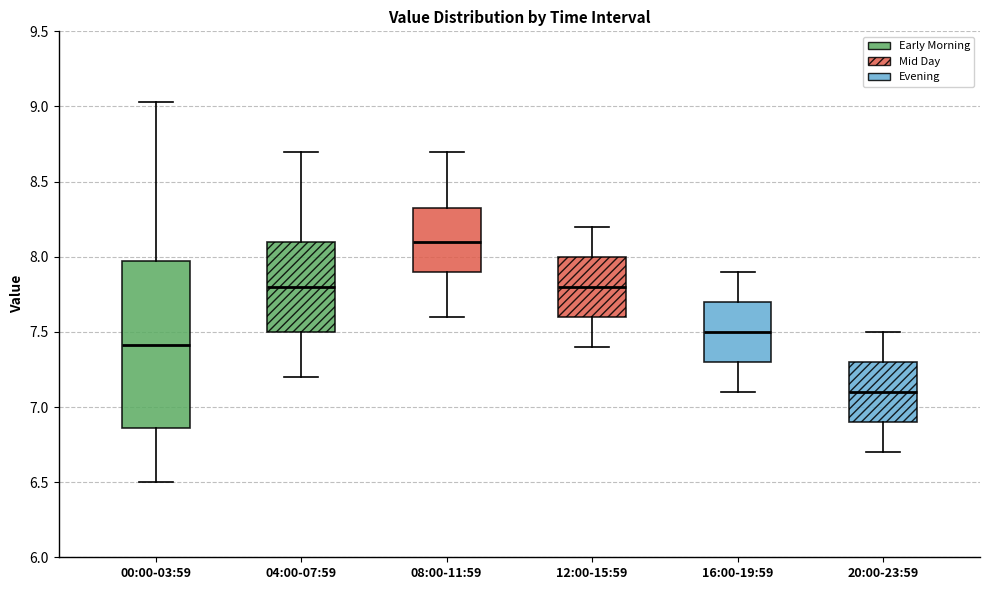

Where does the upper whisker of the box for 04:00-07:59 end on the y-axis? The values are not printed on the chart, so give them approximately, as read against the axis.

8.70